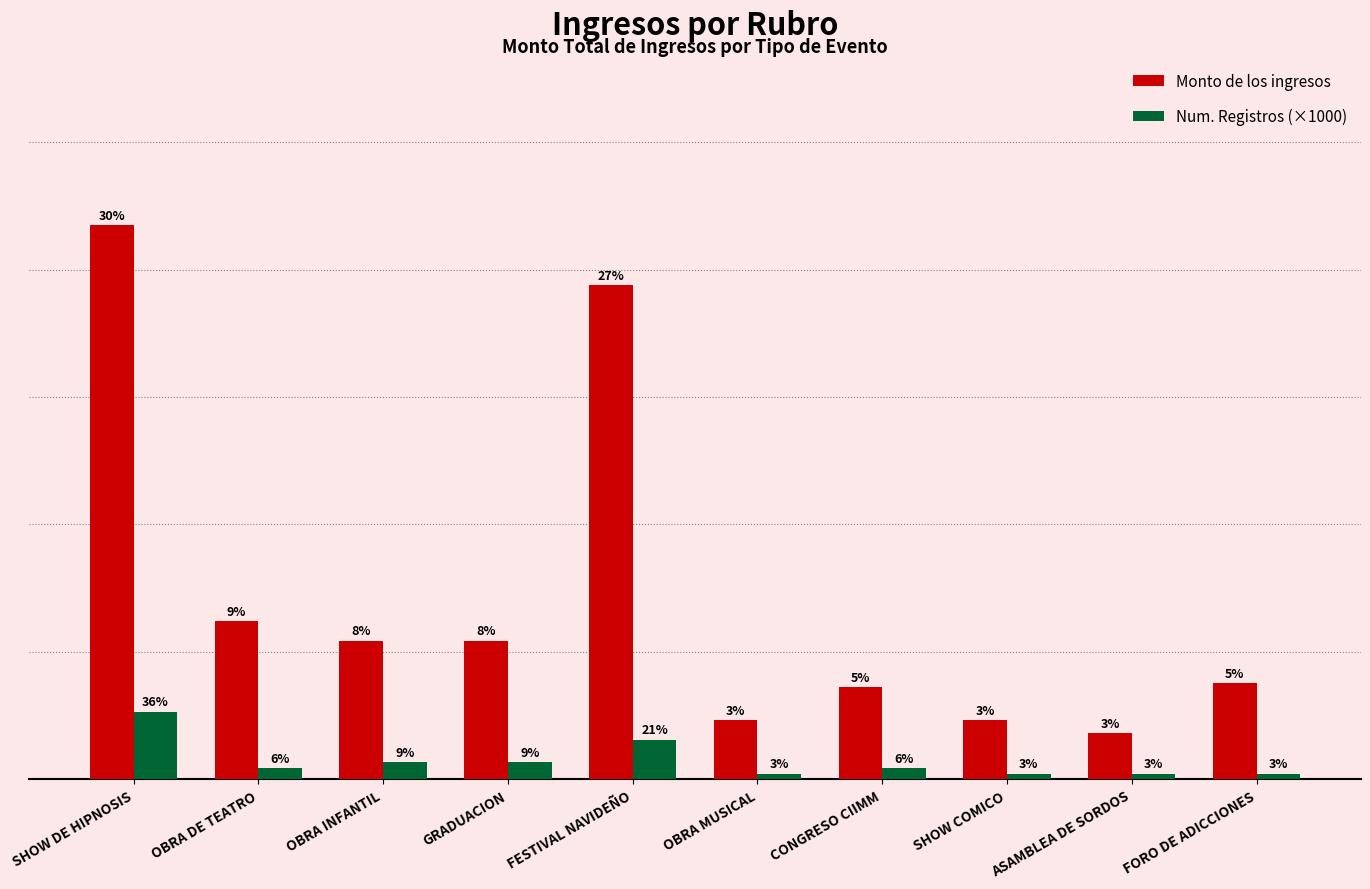

The Monto de los ingresos series shows 10544 at SHOW COMICO. True or false?

True